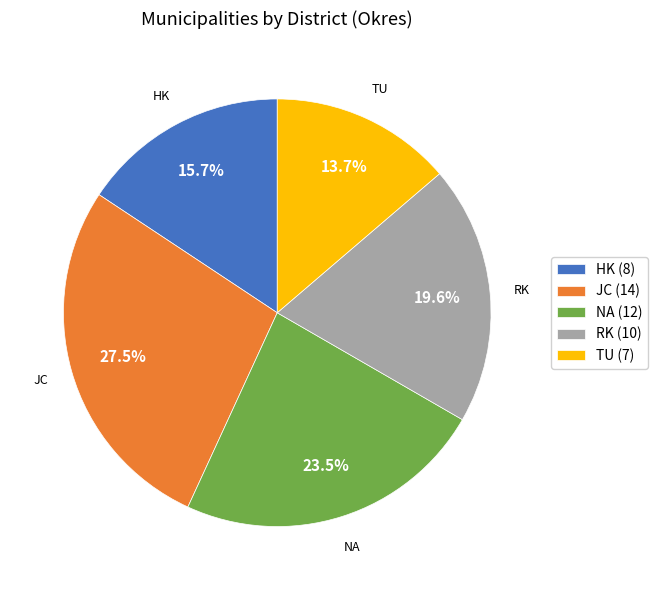

The HK slice represents 16% of the pie. True or false?

True